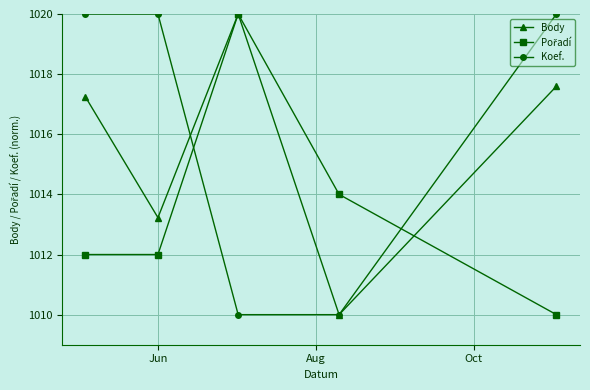

Is this an area chart (filled region under the line)?

No